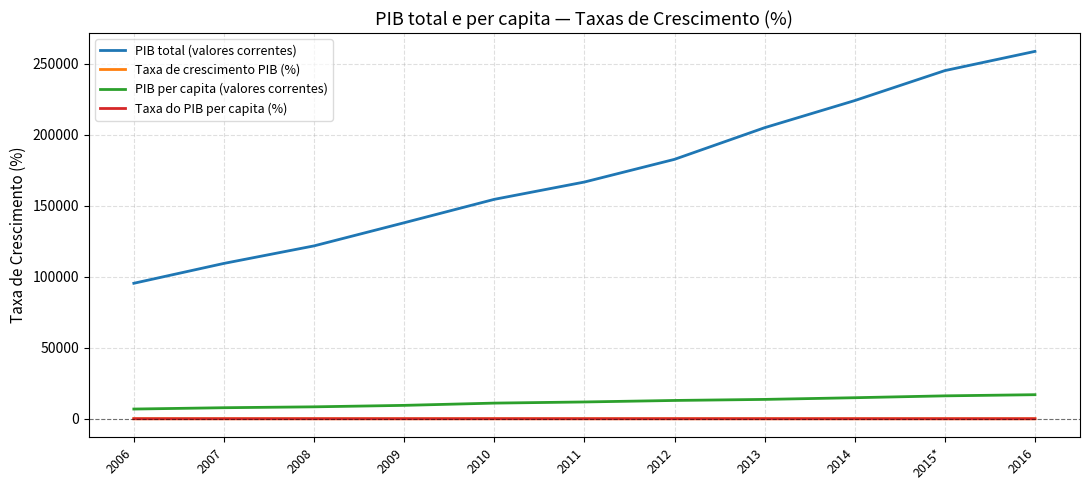

Which series has the largest total across all categories?

PIB total (valores correntes)